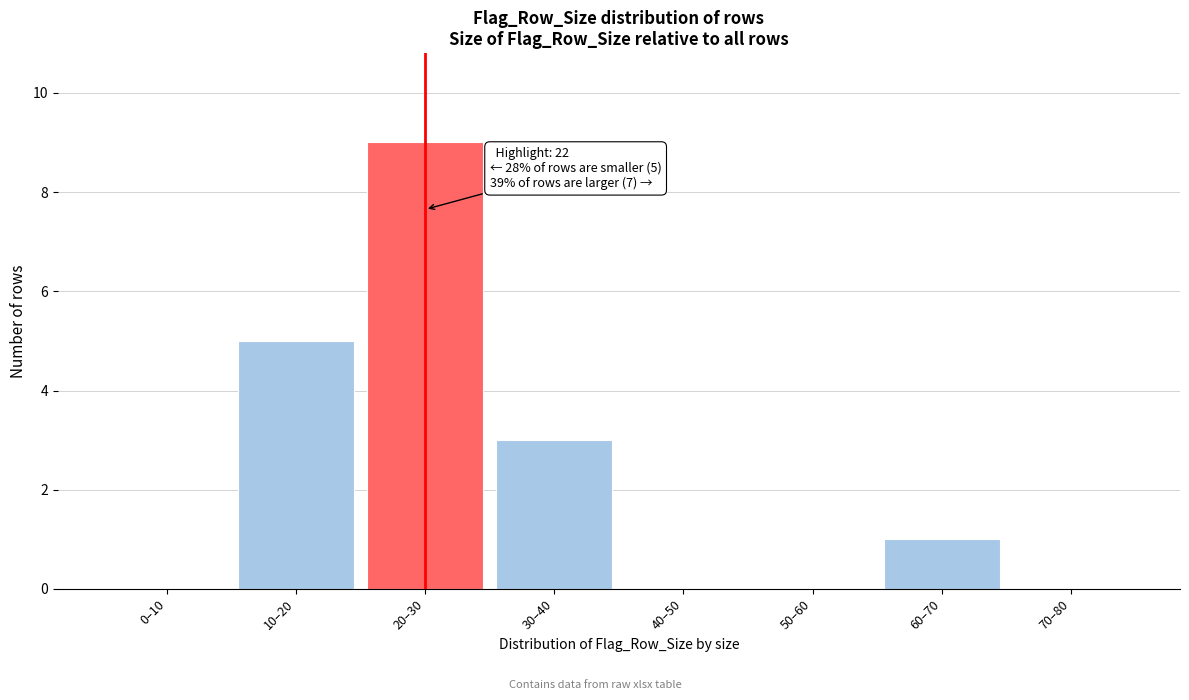

Reading right to left, transcribe all the data shown in this chart.

70–80=0	60–70=1	50–60=0	40–50=0	30–40=3	20–30=9	10–20=5	0–10=0